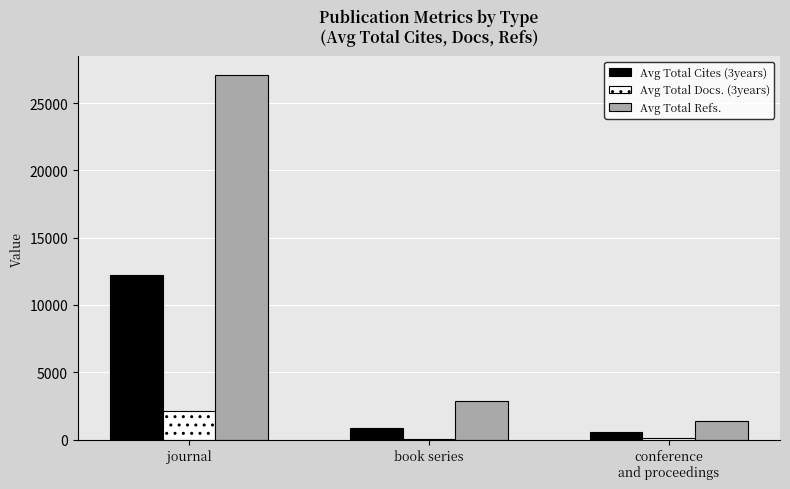

Where does the Avg Total Refs. series first go above 2893?

journal